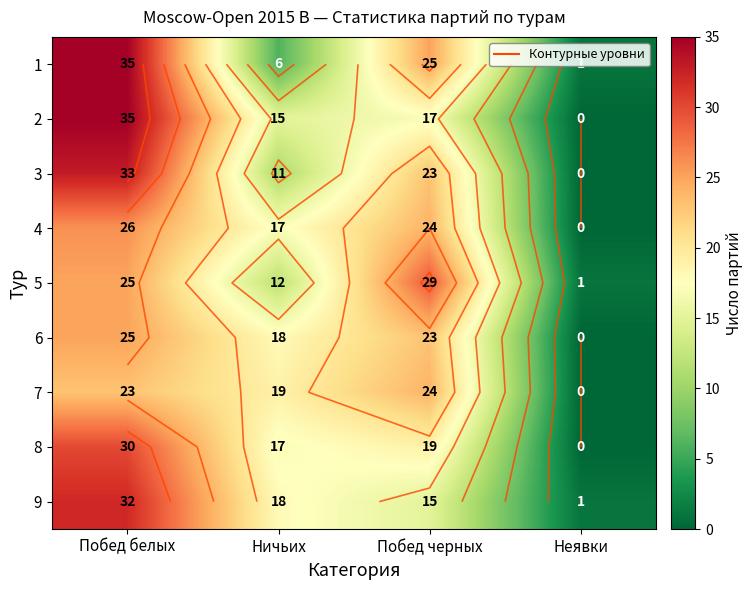

Is the value of 8 at Ничьих greater than the value of 5 at Ничьих?

Yes